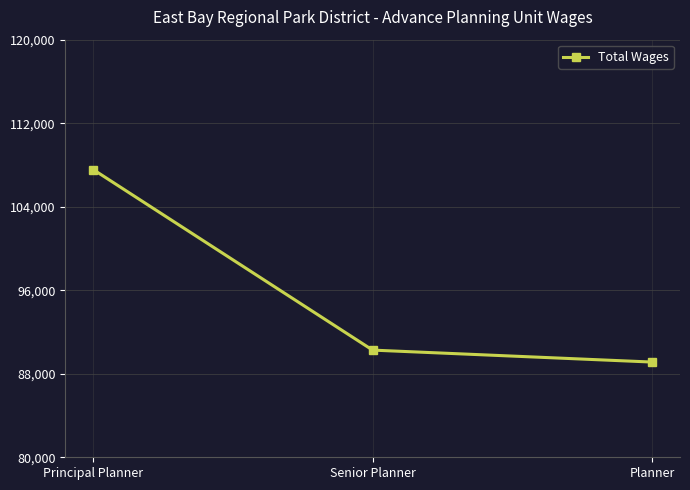

What is the smallest value displayed?

89120